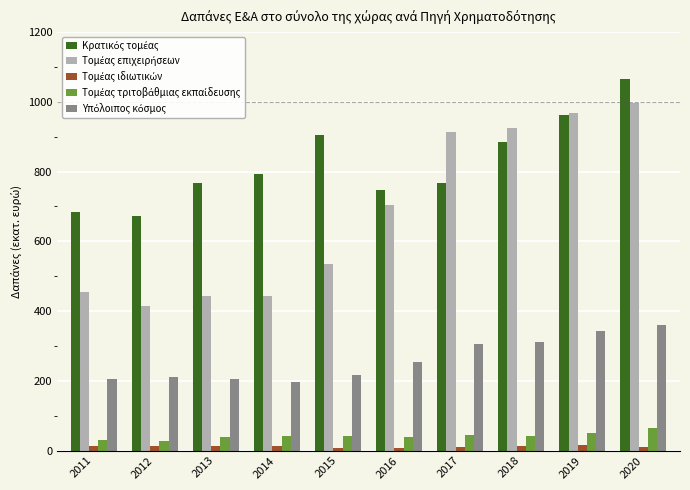

At which category is the sum across all series the highest?

2020